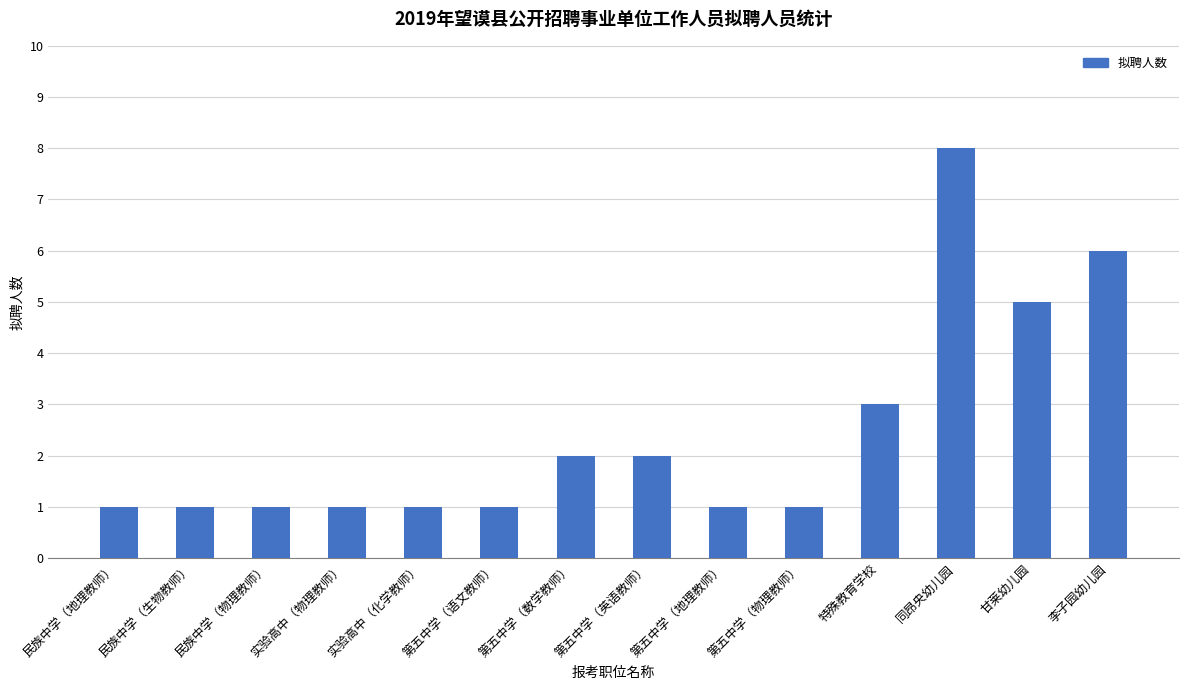

The value at 民族中学（物理教师） is 1. True or false?

True